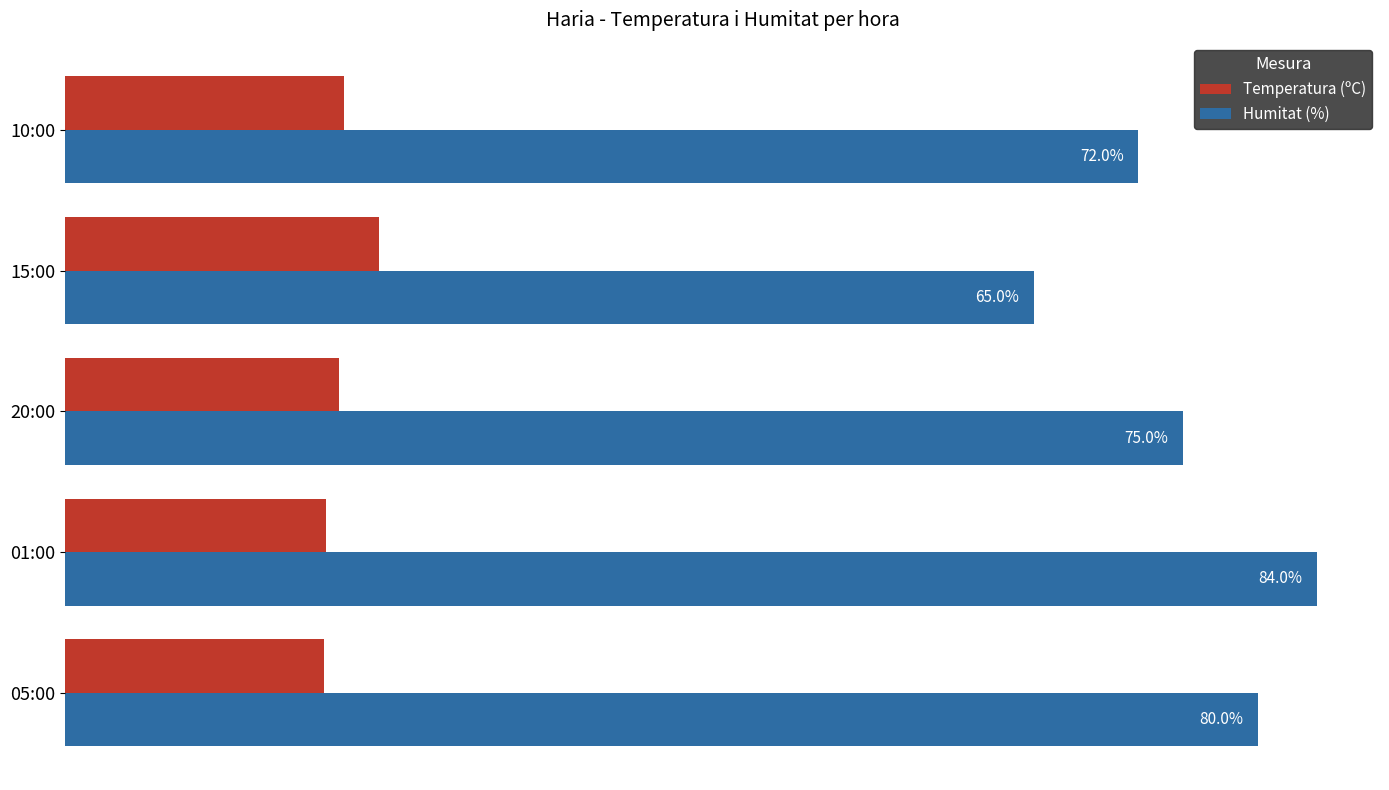

At which category is the sum across all series the highest?

01:00